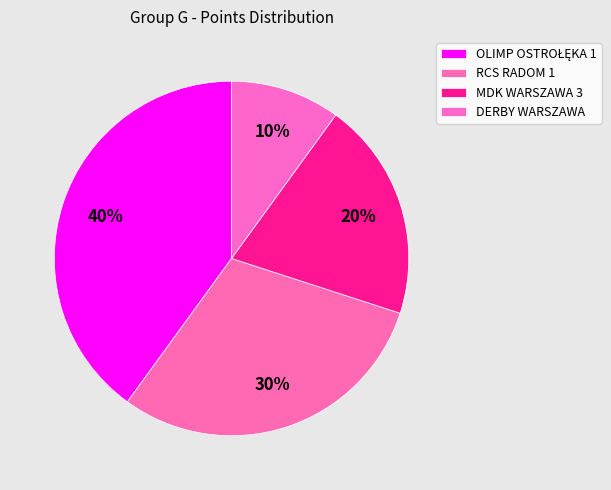

Which has a higher value, RCS RADOM 1 or OLIMP OSTROŁĘKA 1?

OLIMP OSTROŁĘKA 1